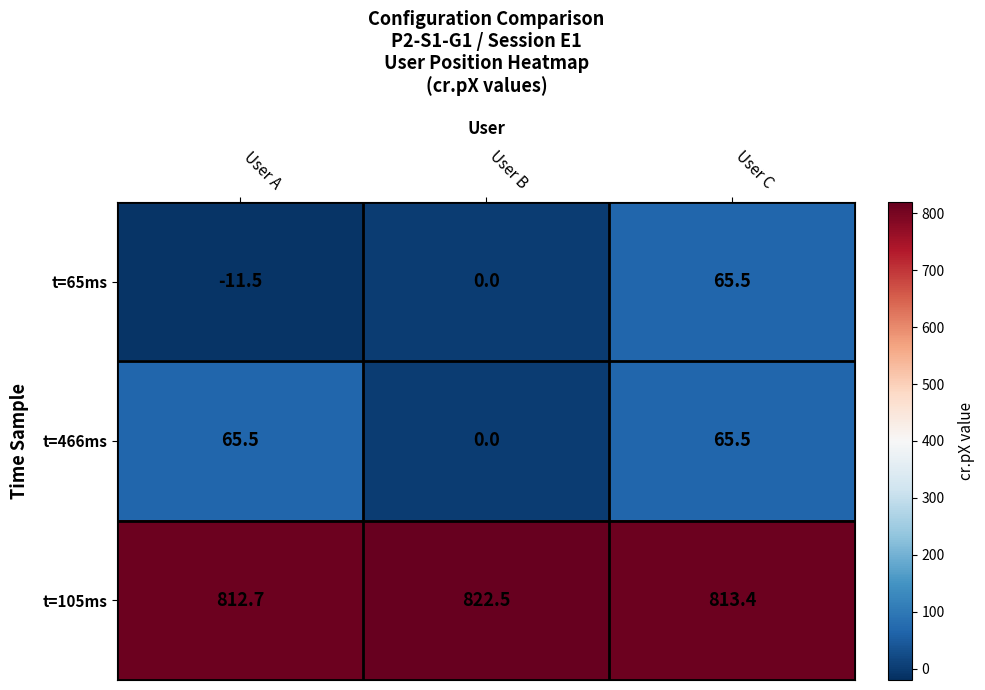

The value of t=65ms at User B is -38.4. True or false?

False